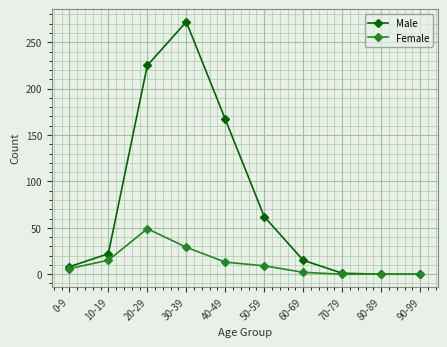

At which category is the sum across all series the highest?

30-39